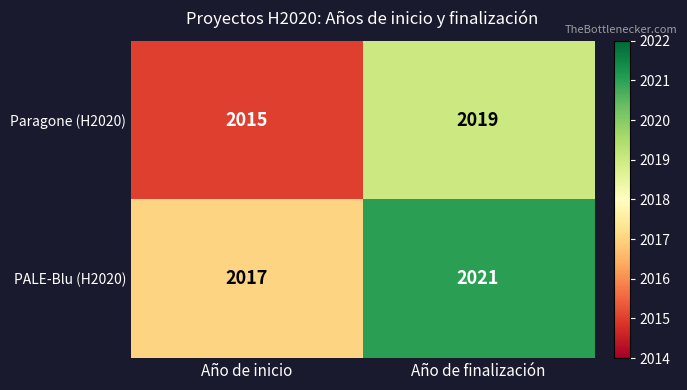

Which series has the largest total across all categories?

PALE-Blu (H2020)